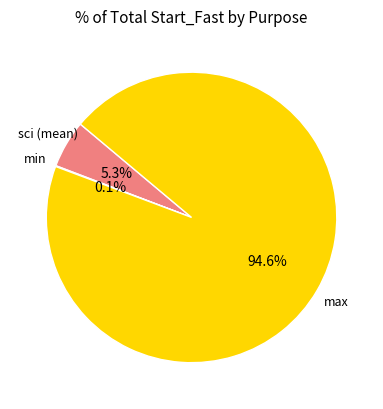

To the nearest percent, what is the average slice percentage?

33%